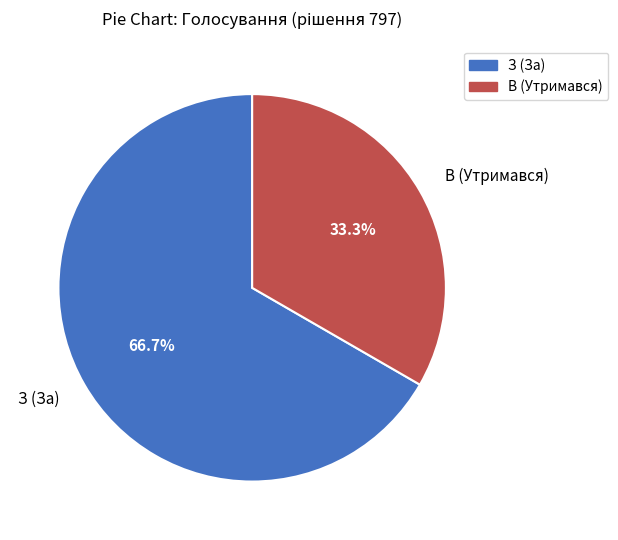

Between З (За) and В (Утримався), which is larger?

З (За)